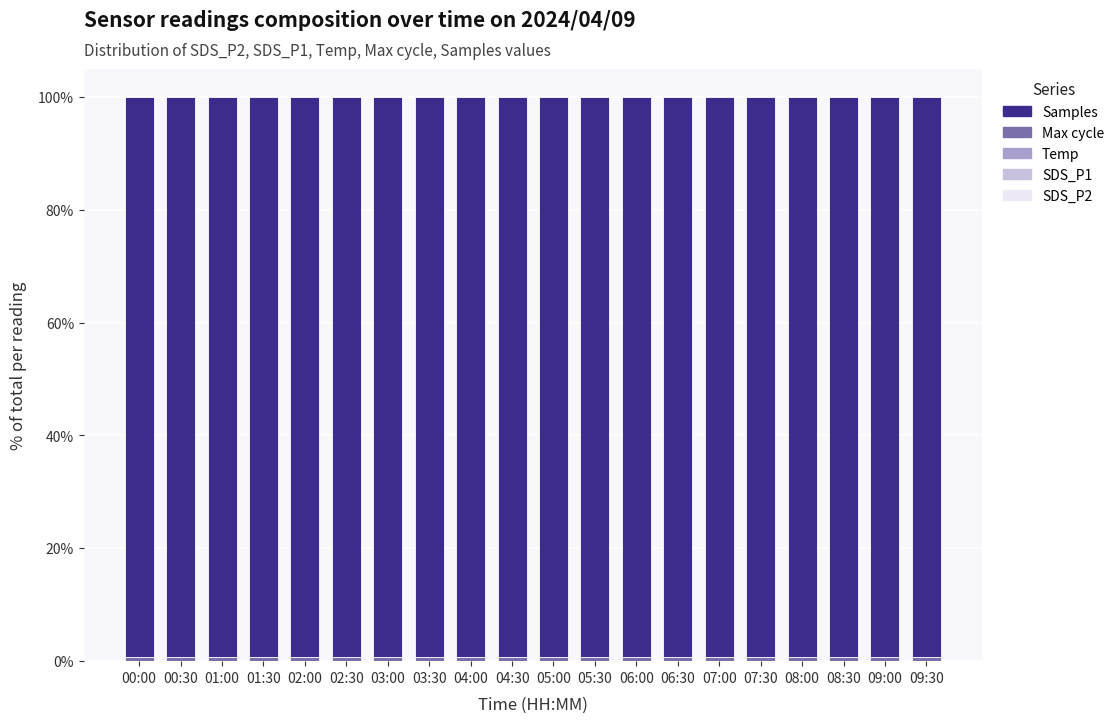

Count the number of data series in this chart.

5